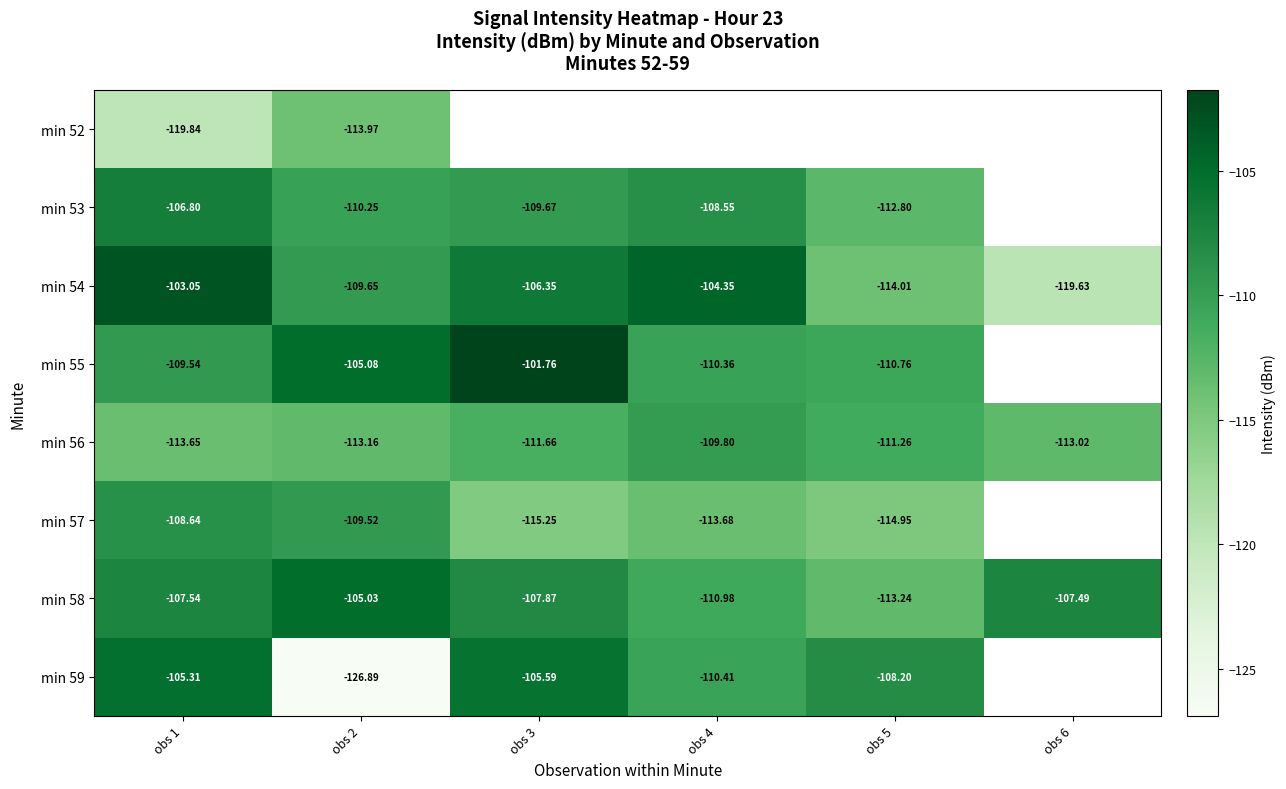

At which label does min 58 reach its minimum?

obs 5